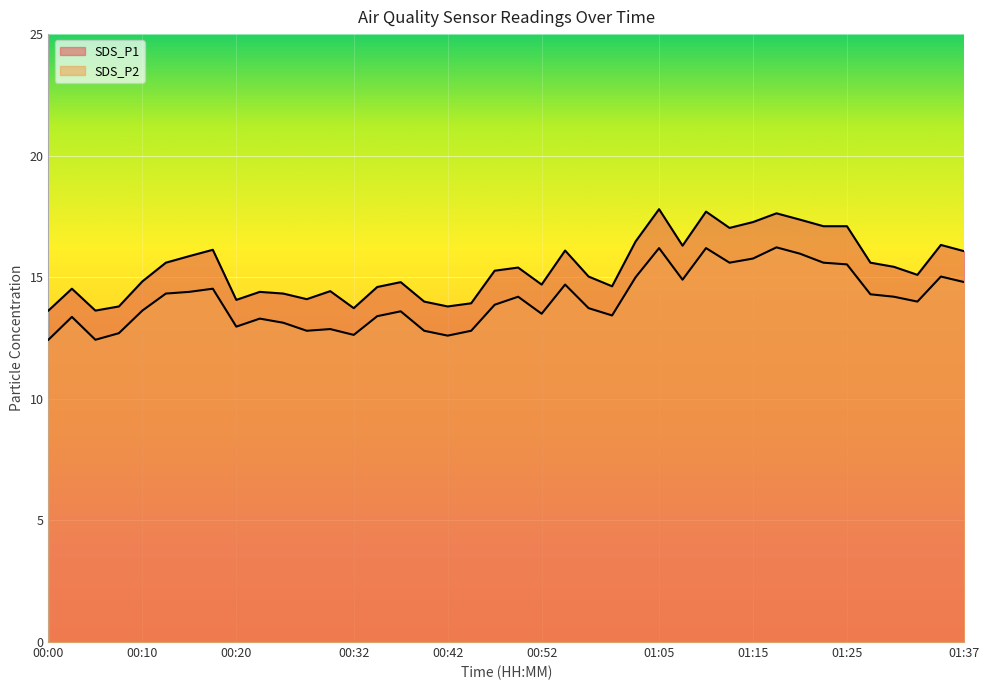

Count the number of data series in this chart.

2